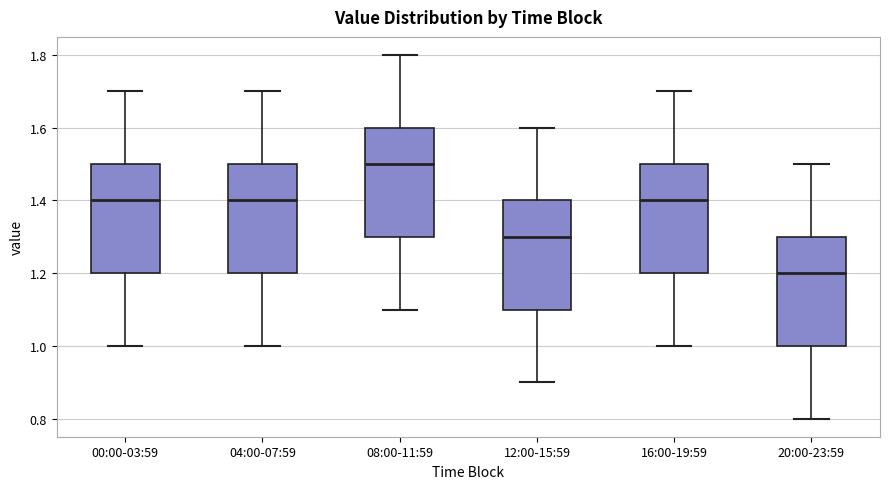

Where does the lower whisker of the box for 08:00-11:59 end on the y-axis? The values are not printed on the chart, so give them approximately, as read against the axis.

1.1